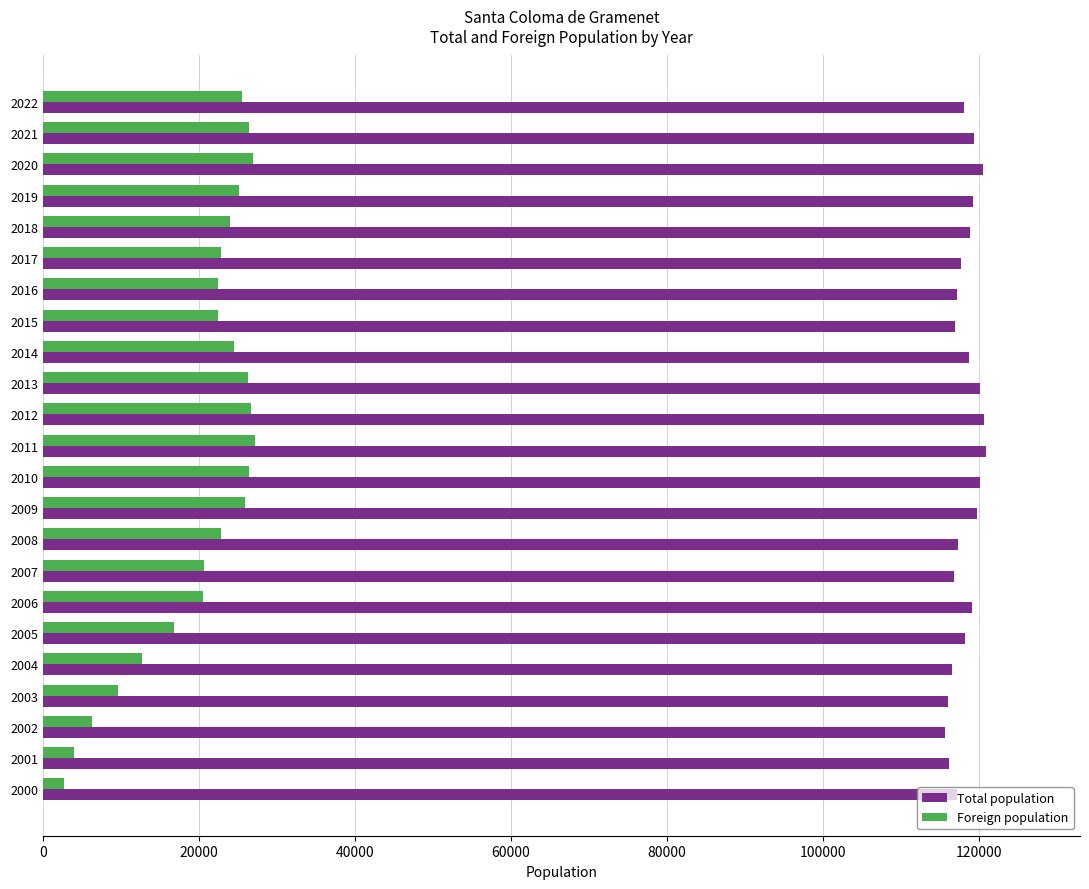

What is the difference between the maximum and minimum values in the Foreign population series?

24538